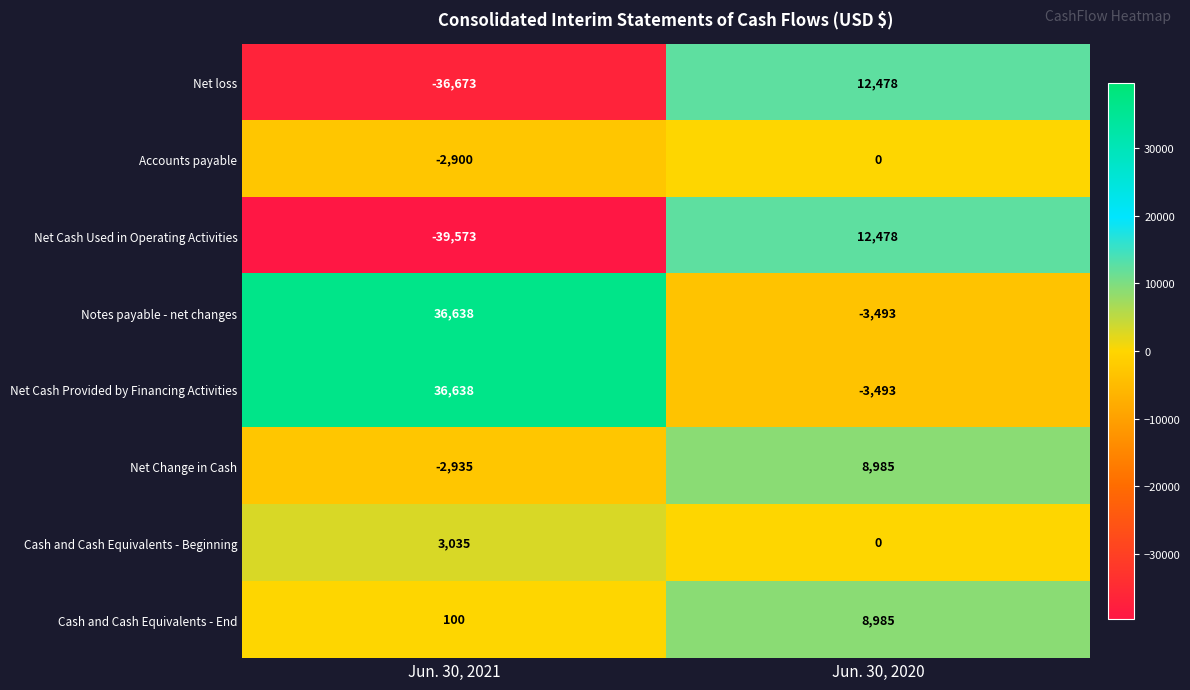

List the labels in order of Net Cash Provided by Financing Activities value, largest first.

Jun. 30, 2021, Jun. 30, 2020